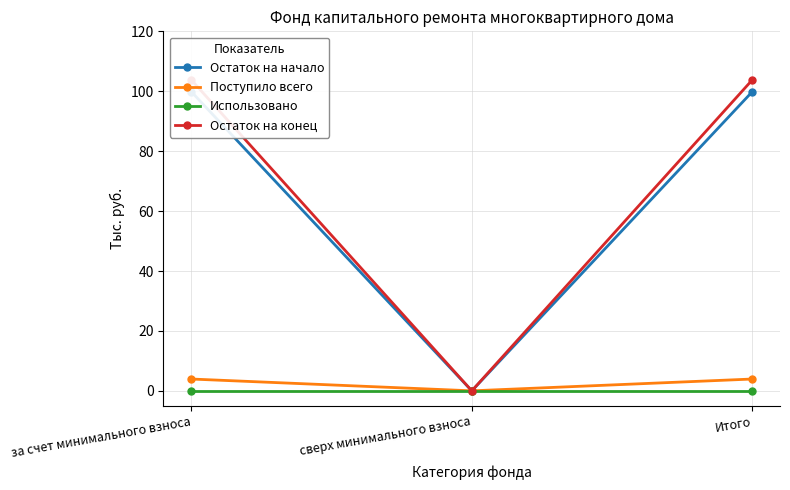

Is the value of Остаток на начало at Итого greater than the value of Поступило всего at сверх минимального взноса?

Yes